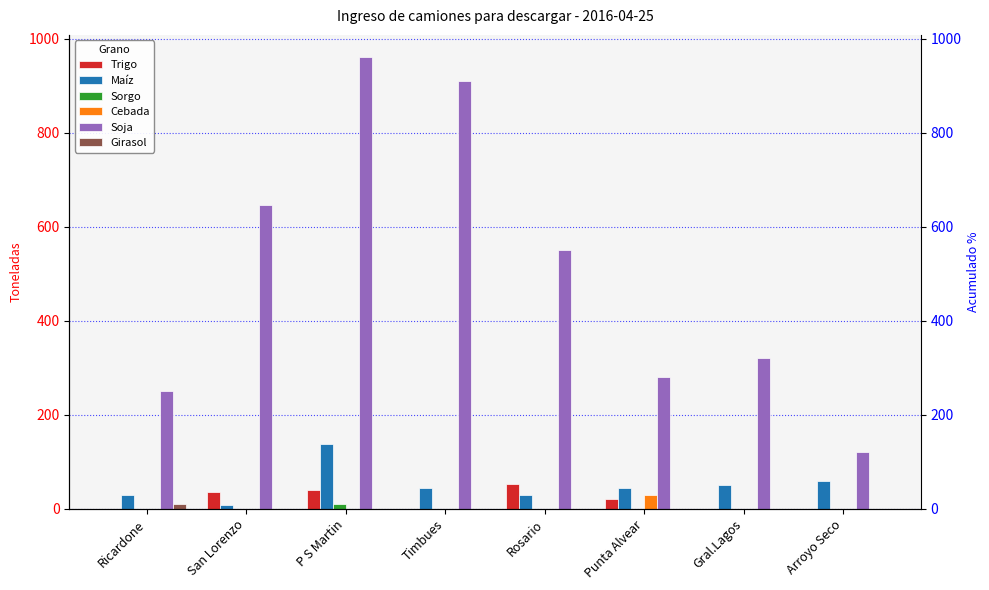

How many groups of bars are there?

8